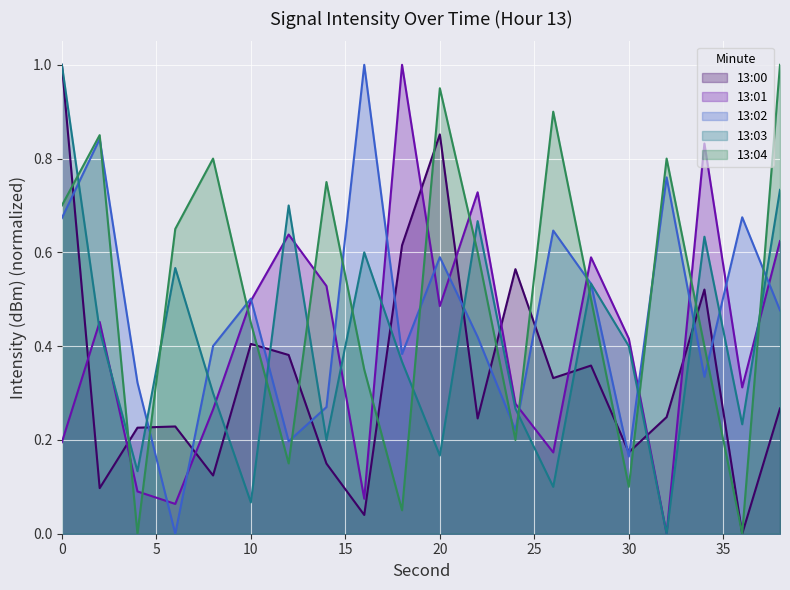

Which category has the lowest value across all series?

36